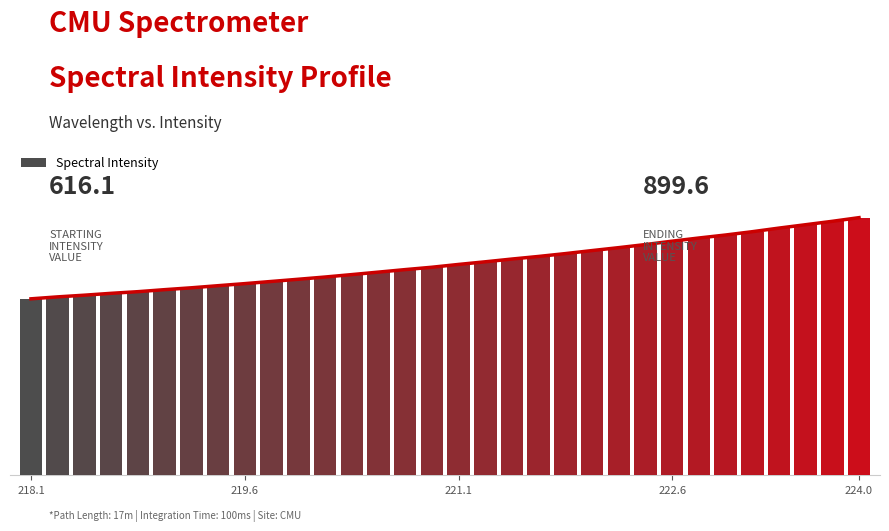

True or false: the data shows 430.4 at 223.408.

False